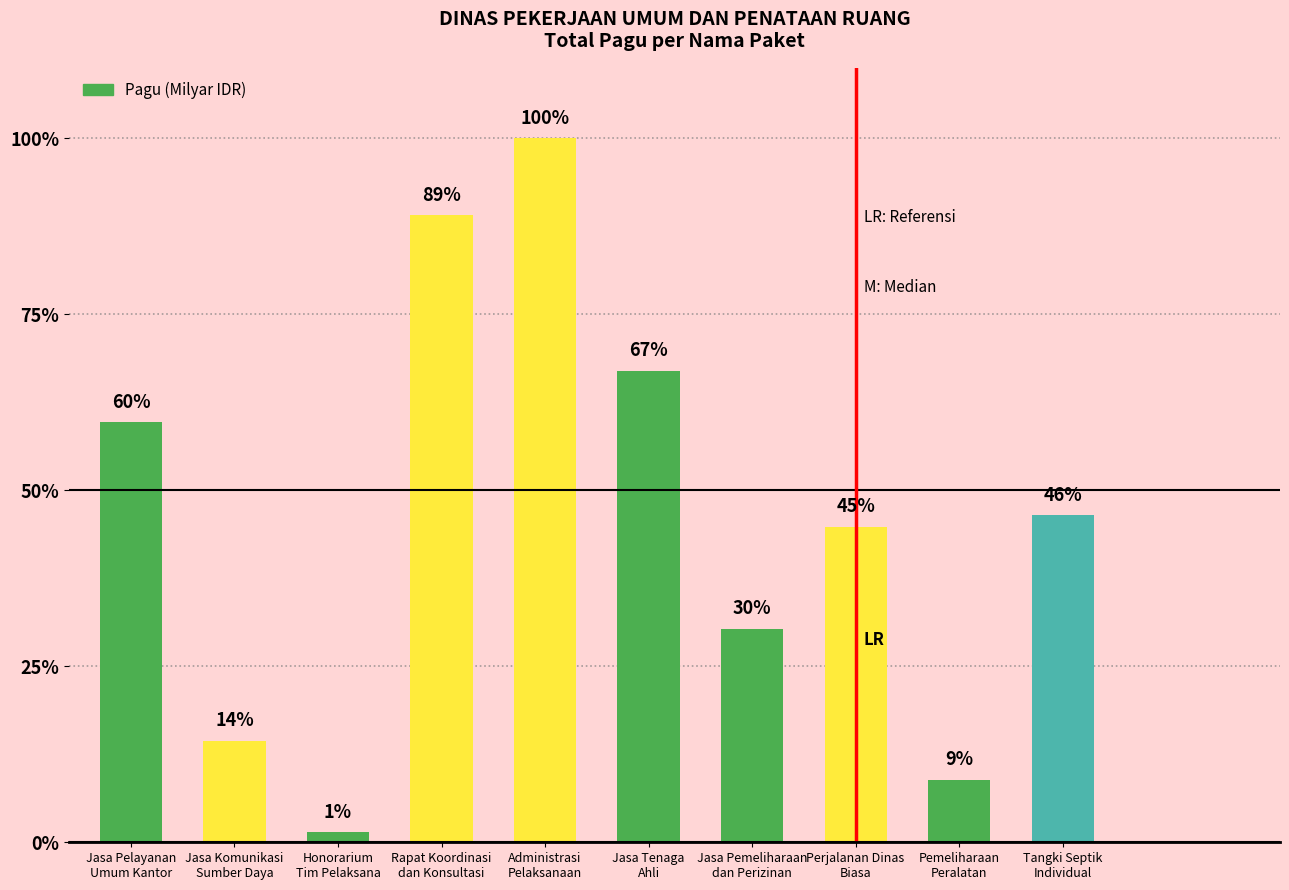

What is the difference between the maximum and minimum values?

98.6